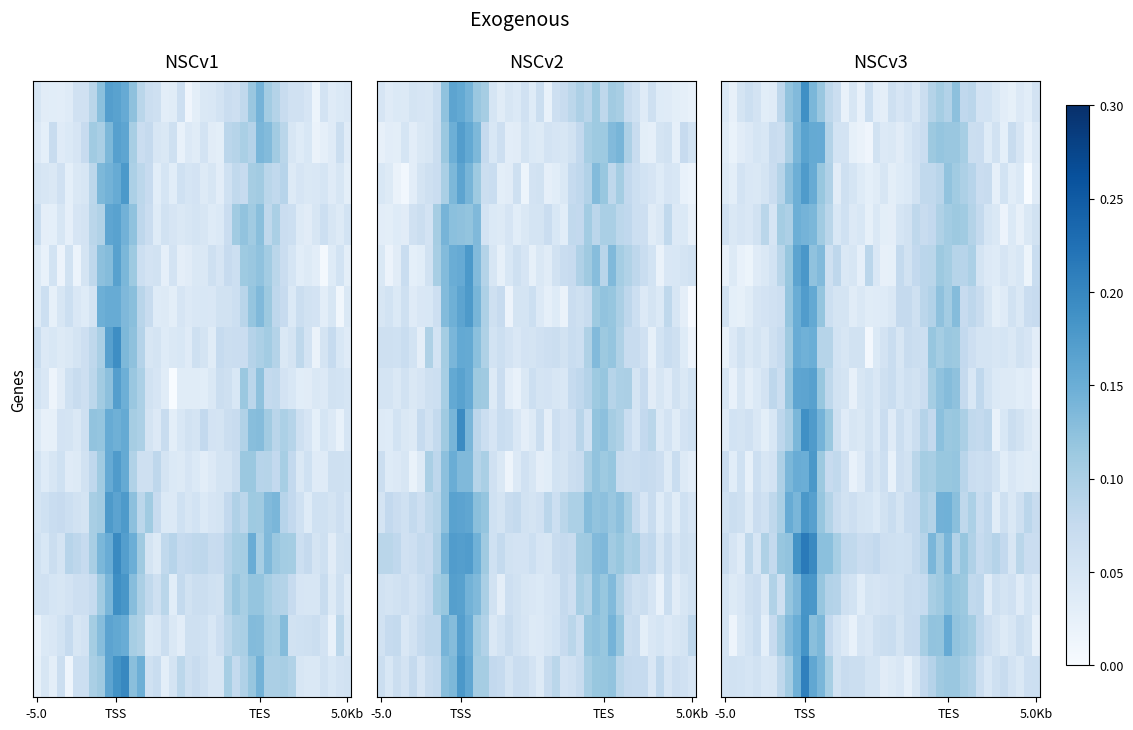

What is the spread (max minus min) of values at 27?

0.1